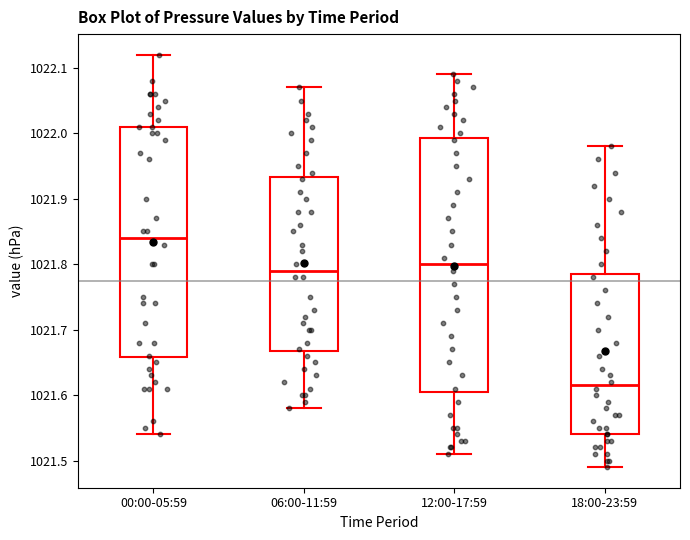

Reading left to right, read every box against the y-axis: the position of its median line, the range the box covers, and the ends of its whiskers. The values are not printed on the chart, so give them approximately, as read against the axis.

00:00-05:59: median 1021.84, box 1021.66 to 1022.01, whiskers 1021.54 to 1022.12
06:00-11:59: median 1021.79, box 1021.67 to 1021.93, whiskers 1021.58 to 1022.07
12:00-17:59: median 1021.80, box 1021.61 to 1021.99, whiskers 1021.51 to 1022.09
18:00-23:59: median 1021.62, box 1021.54 to 1021.79, whiskers 1021.49 to 1021.98